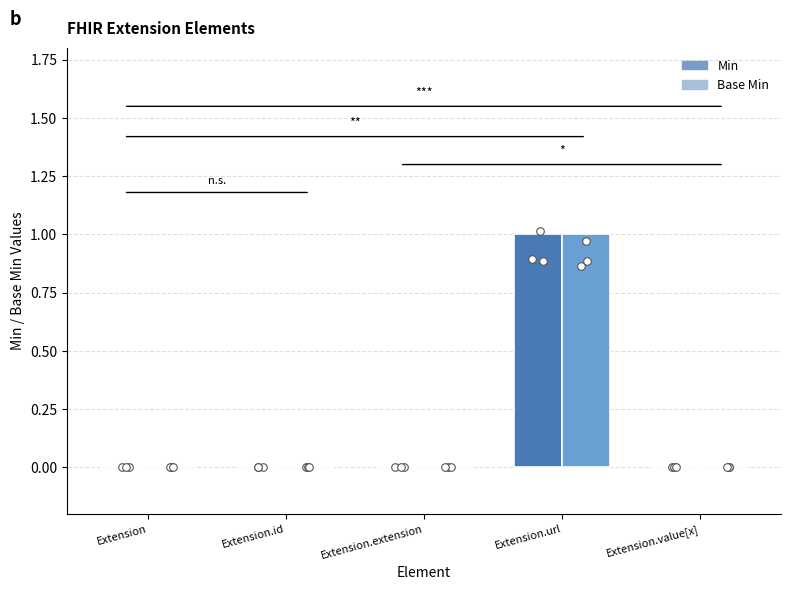

At how many categories does at least one series exceed 0?

1